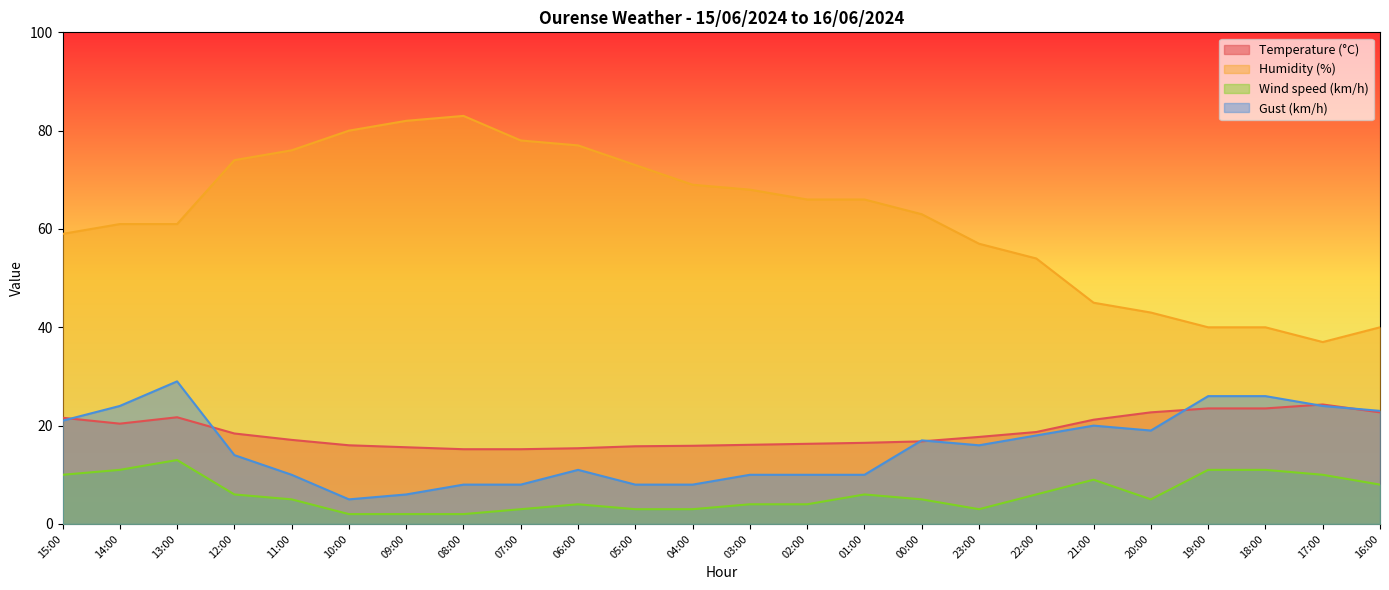

Reading left to right, extract all data points from this chart.

Temperature (°C): 15:00=21.6	14:00=20.4	13:00=21.7	12:00=18.4	11:00=17.1	10:00=16.0	09:00=15.6	08:00=15.2	07:00=15.2	06:00=15.4	05:00=15.8	04:00=15.9	03:00=16.1	02:00=16.3	01:00=16.5	00:00=16.8	23:00=17.7	22:00=18.7	21:00=21.2	20:00=22.7	19:00=23.5	18:00=23.5	17:00=24.3	16:00=22.7
Humidity (%): 15:00=59.0	14:00=61.0	13:00=61.0	12:00=74.0	11:00=76.0	10:00=80.0	09:00=82.0	08:00=83.0	07:00=78.0	06:00=77.0	05:00=73.0	04:00=69.0	03:00=68.0	02:00=66.0	01:00=66.0	00:00=63.0	23:00=57.0	22:00=54.0	21:00=45.0	20:00=43.0	19:00=40.0	18:00=40.0	17:00=37.0	16:00=40.0
Wind speed (km/h): 15:00=10.0	14:00=11.0	13:00=13.0	12:00=6.0	11:00=5.0	10:00=2.0	09:00=2.0	08:00=2.0	07:00=3.0	06:00=4.0	05:00=3.0	04:00=3.0	03:00=4.0	02:00=4.0	01:00=6.0	00:00=5.0	23:00=3.0	22:00=6.0	21:00=9.0	20:00=5.0	19:00=11.0	18:00=11.0	17:00=10.0	16:00=8.0
Gust (km/h): 15:00=21.0	14:00=24.0	13:00=29.0	12:00=14.0	11:00=10.0	10:00=5.0	09:00=6.0	08:00=8.0	07:00=8.0	06:00=11.0	05:00=8.0	04:00=8.0	03:00=10.0	02:00=10.0	01:00=10.0	00:00=17.0	23:00=16.0	22:00=18.0	21:00=20.0	20:00=19.0	19:00=26.0	18:00=26.0	17:00=24.0	16:00=23.0